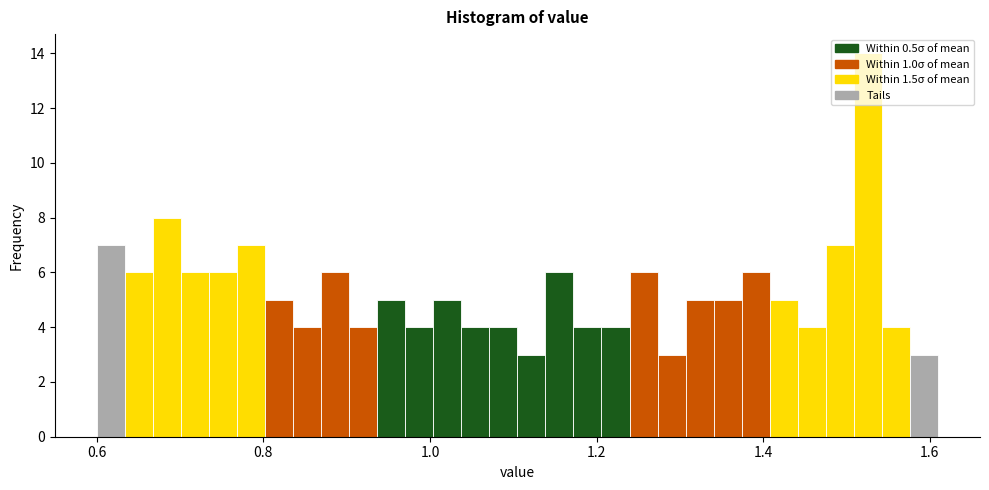

Read against the x-axis, roughly where is the centre of the tallest bar?

1.52